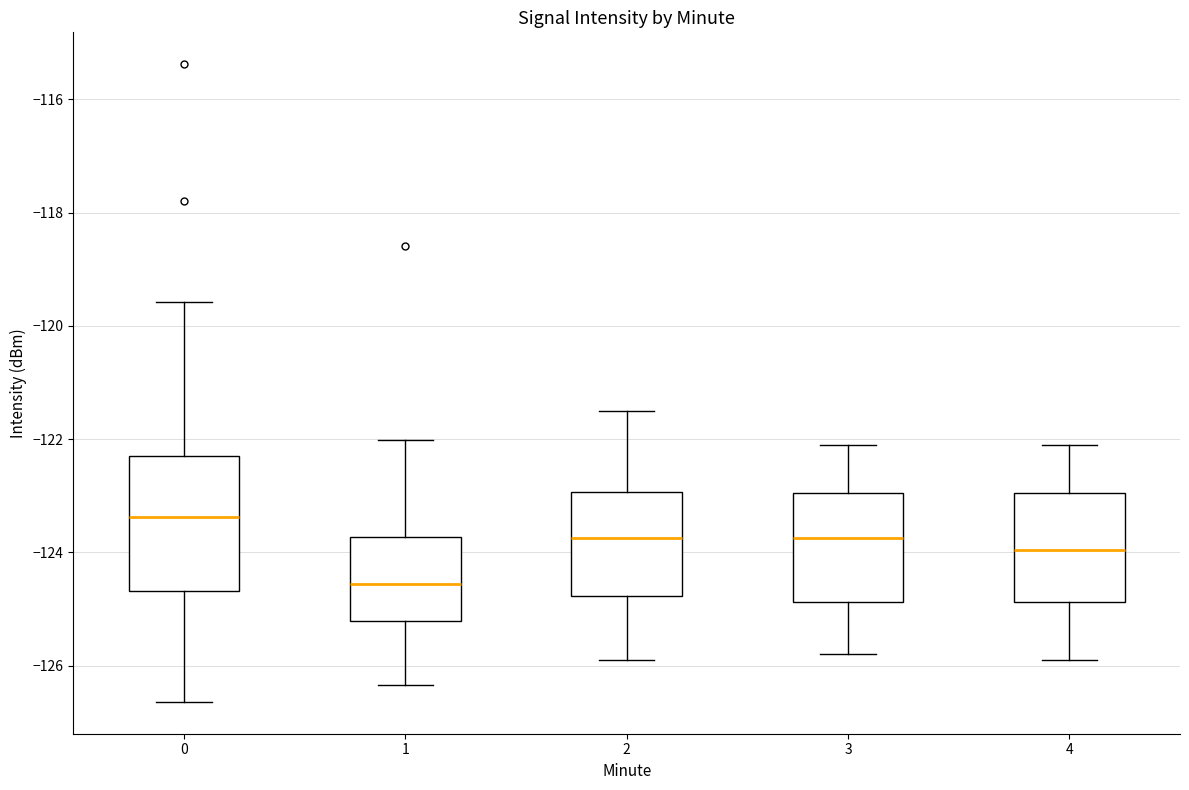

Reading left to right, read every box against the y-axis: the position of its median line, the range the box covers, and the ends of its whiskers. The values are not printed on the chart, so give them approximately, as read against the axis.

0: median -123.4, box -124.6 to -122.2, whiskers -126.6 to -119.6
1: median -124.6, box -125.2 to -123.8, whiskers -126.4 to -122.0
2: median -123.8, box -124.8 to -123.0, whiskers -125.8 to -121.4
3: median -123.8, box -124.8 to -123.0, whiskers -125.8 to -122.0
4: median -124.0, box -124.8 to -123.0, whiskers -125.8 to -122.0